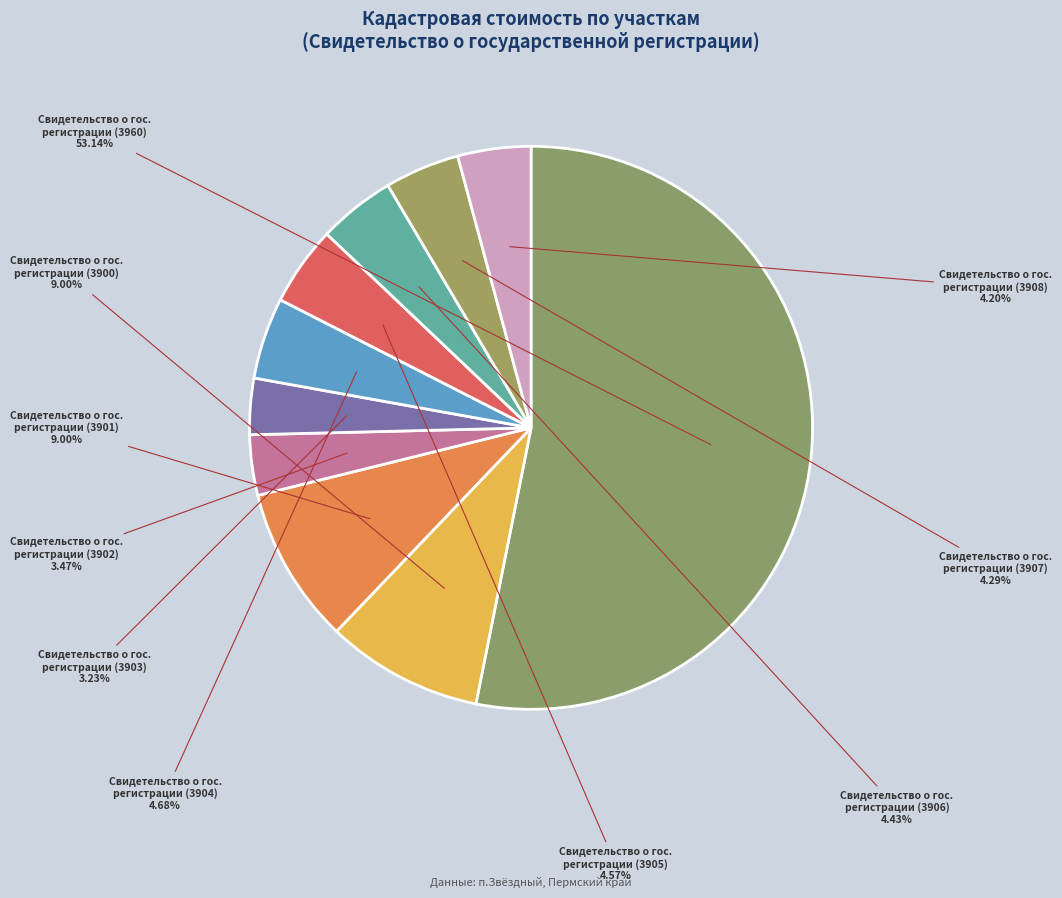

Which slice is the largest?

Свидетельство о гос. регистрации (3960)